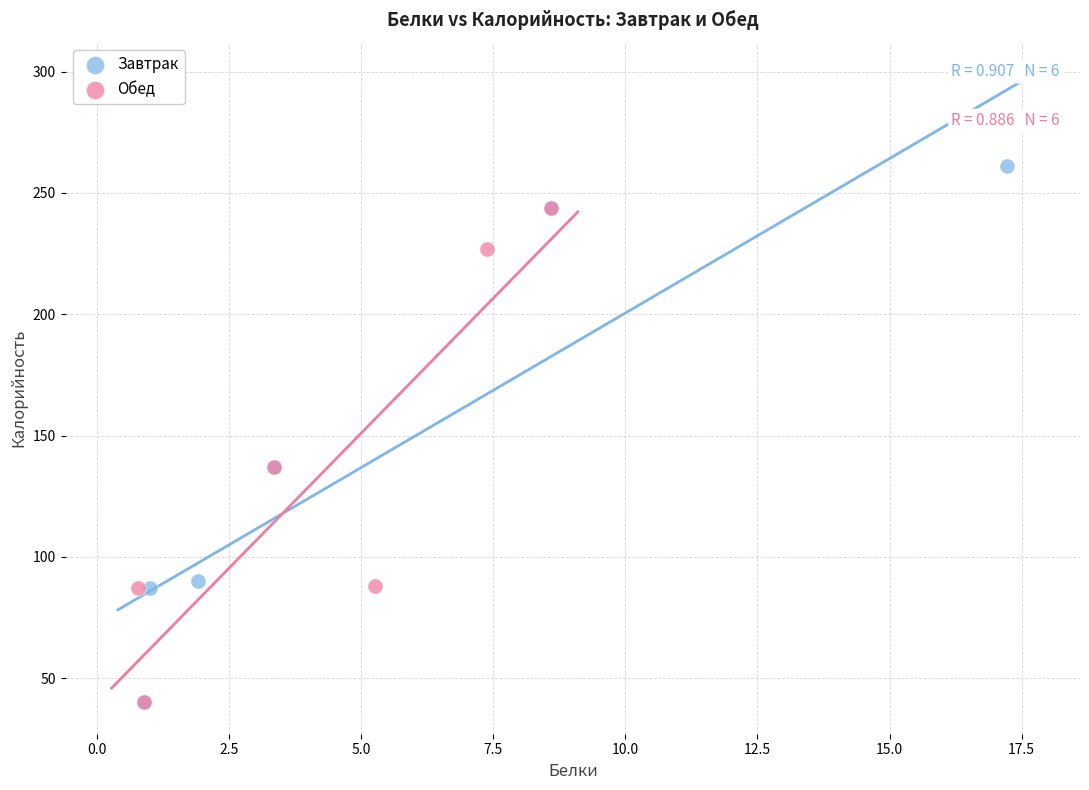

Which series has the widest spread of Y values?

Завтрак